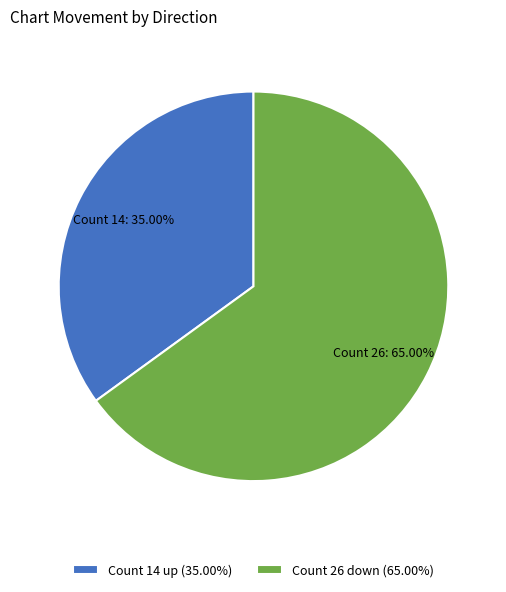

Is the sum of Count 26 down (65.00%) and Count 14 up (35.00%) greater than half?

Yes